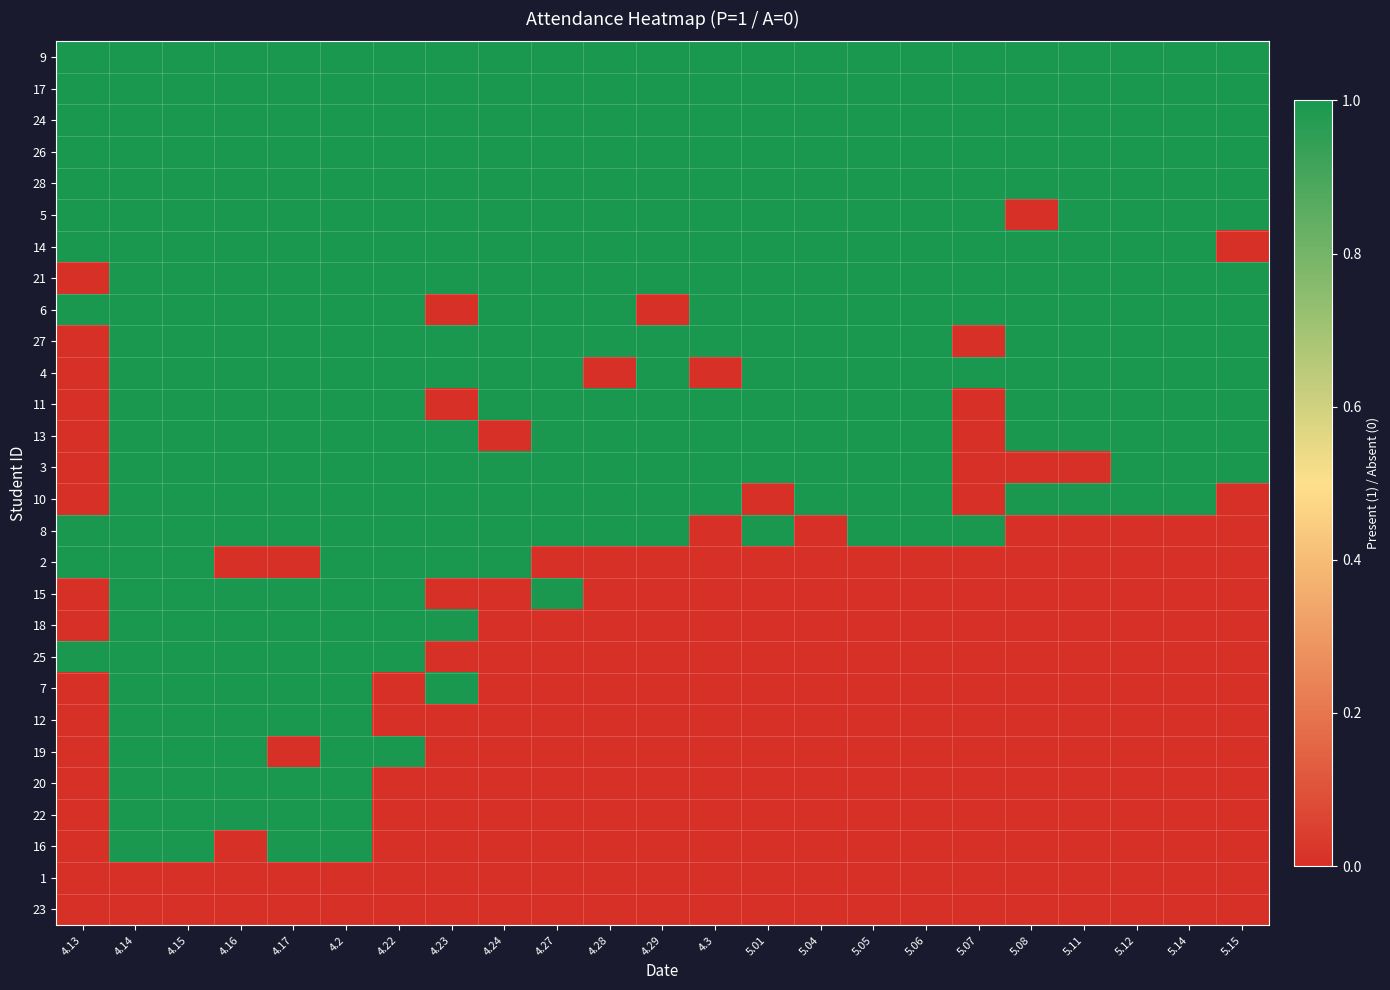

Which series has the largest total across all categories?

9